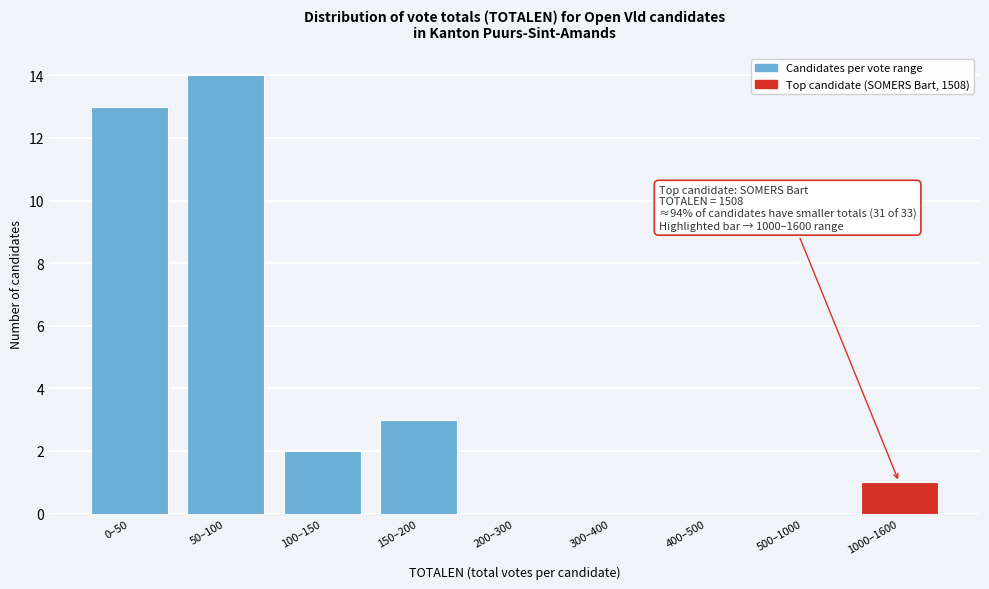

Reading left to right, list all the values displayed in this chart.

0–50=13	50–100=14	100–150=2	150–200=3	200–300=0	300–400=0	400–500=0	500–1000=0	1000–1600=1